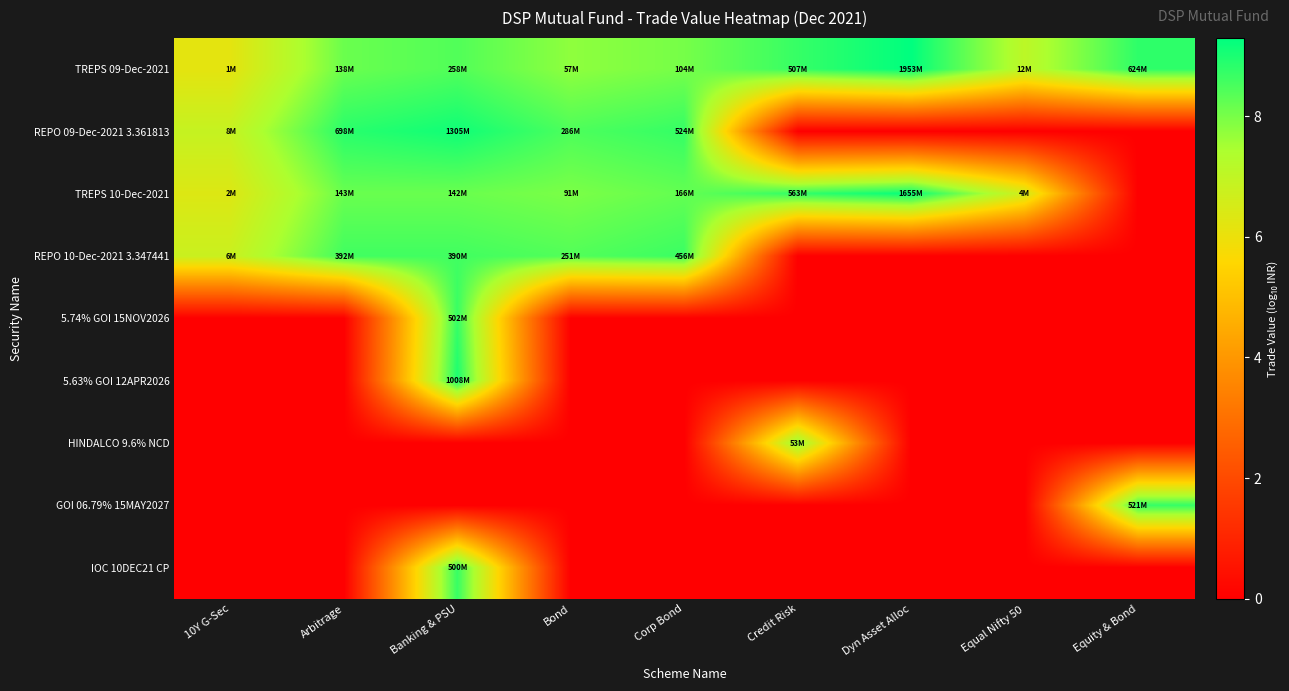

At which category is the sum across all series the highest?

Banking & PSU